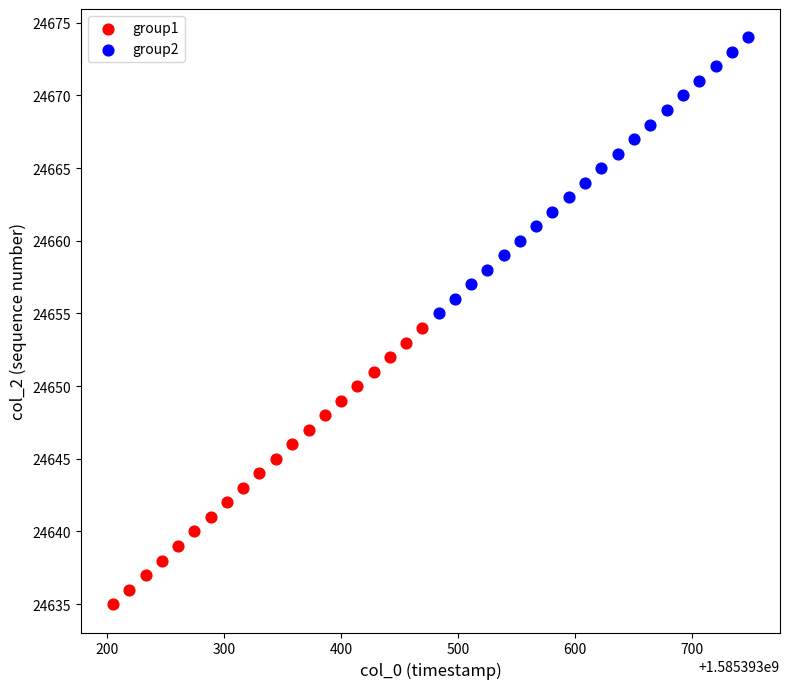

Which series contains the highest Y value?

group2